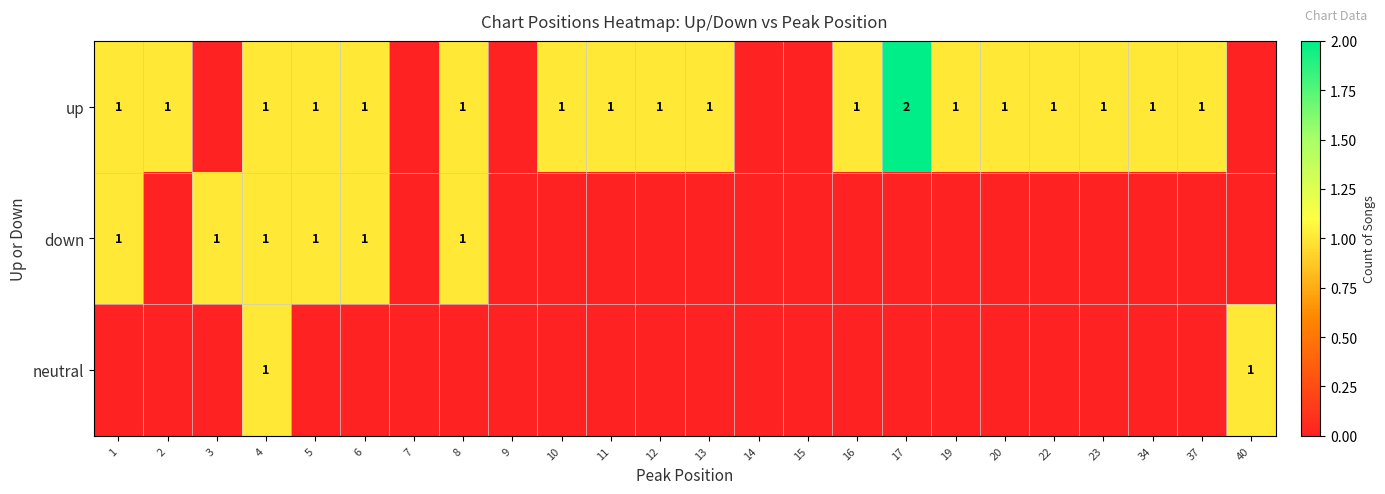

Between 16 and 6, which is larger?

16